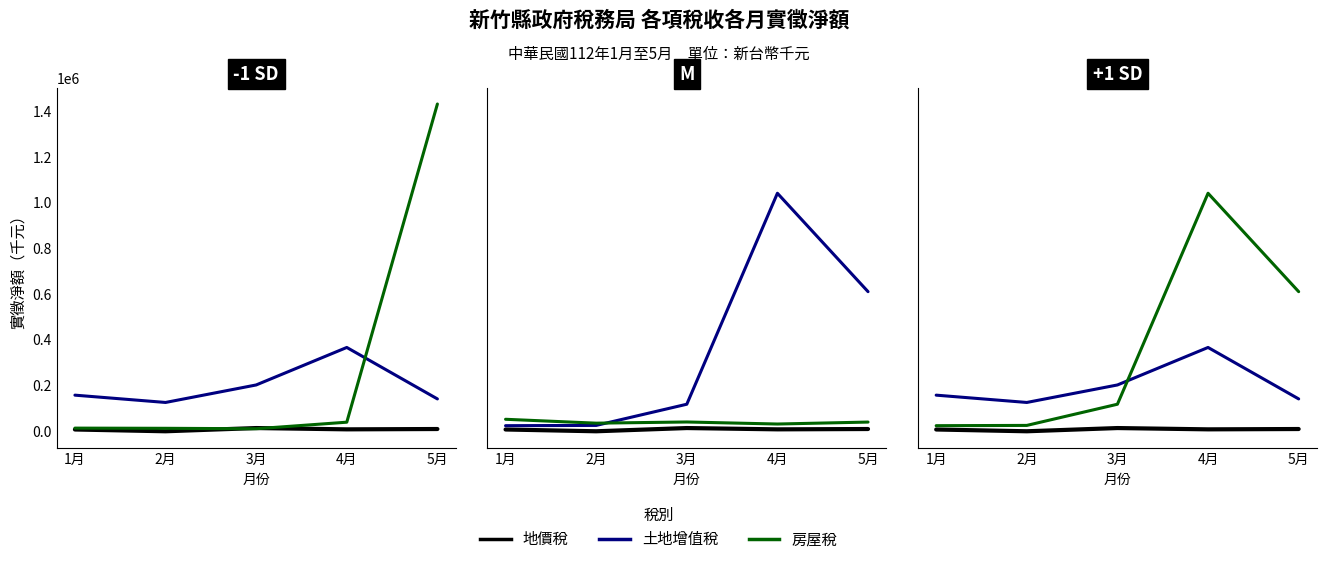

What is the greatest value displayed?

1431624